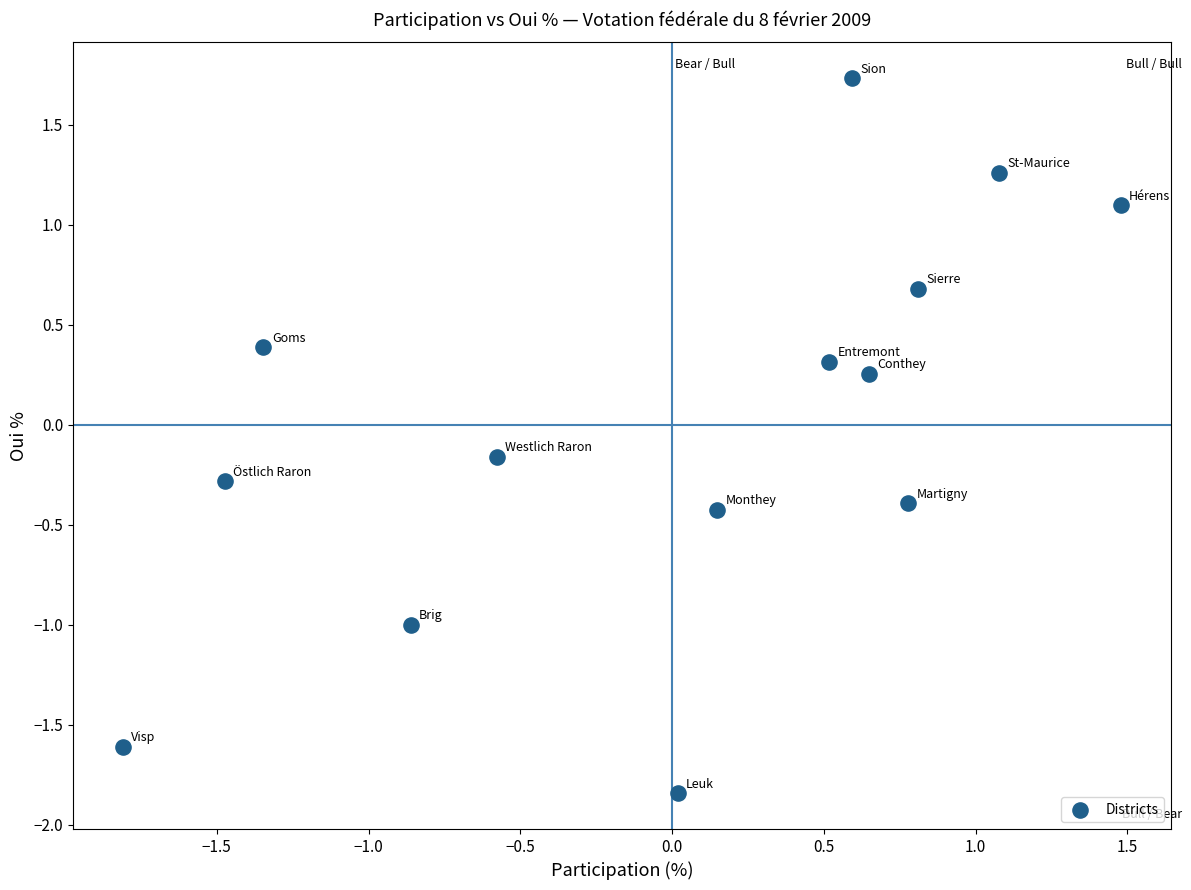

What is the range of X values (max minus min)?

3.3